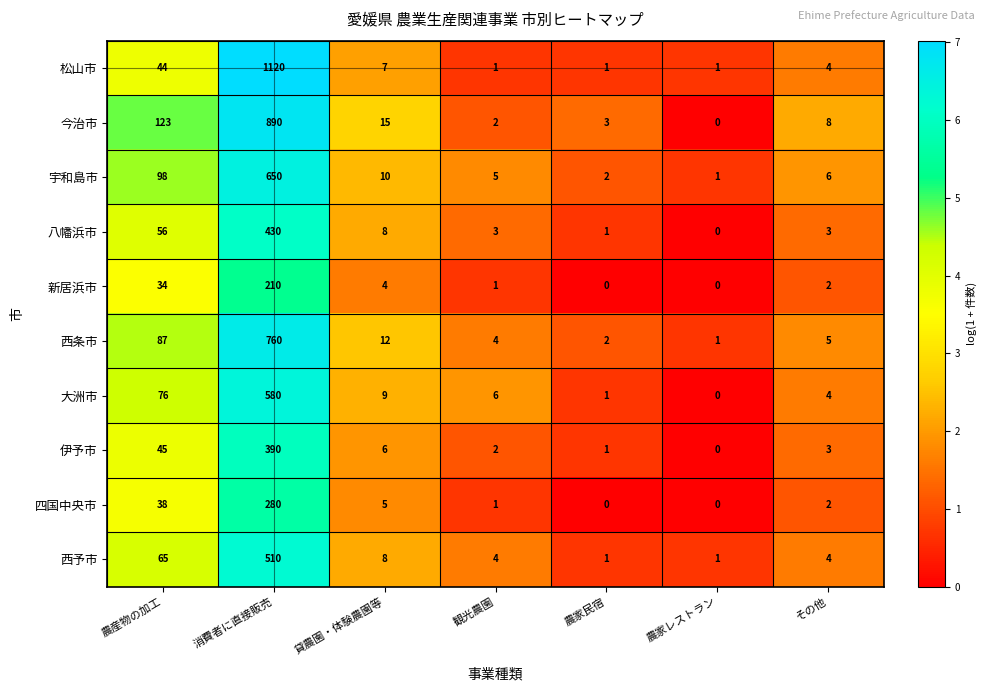

How many data points does each series have?

7